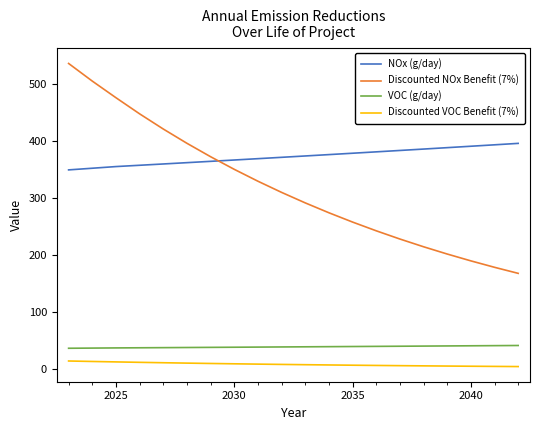

How many distinct data groups are displayed?

4